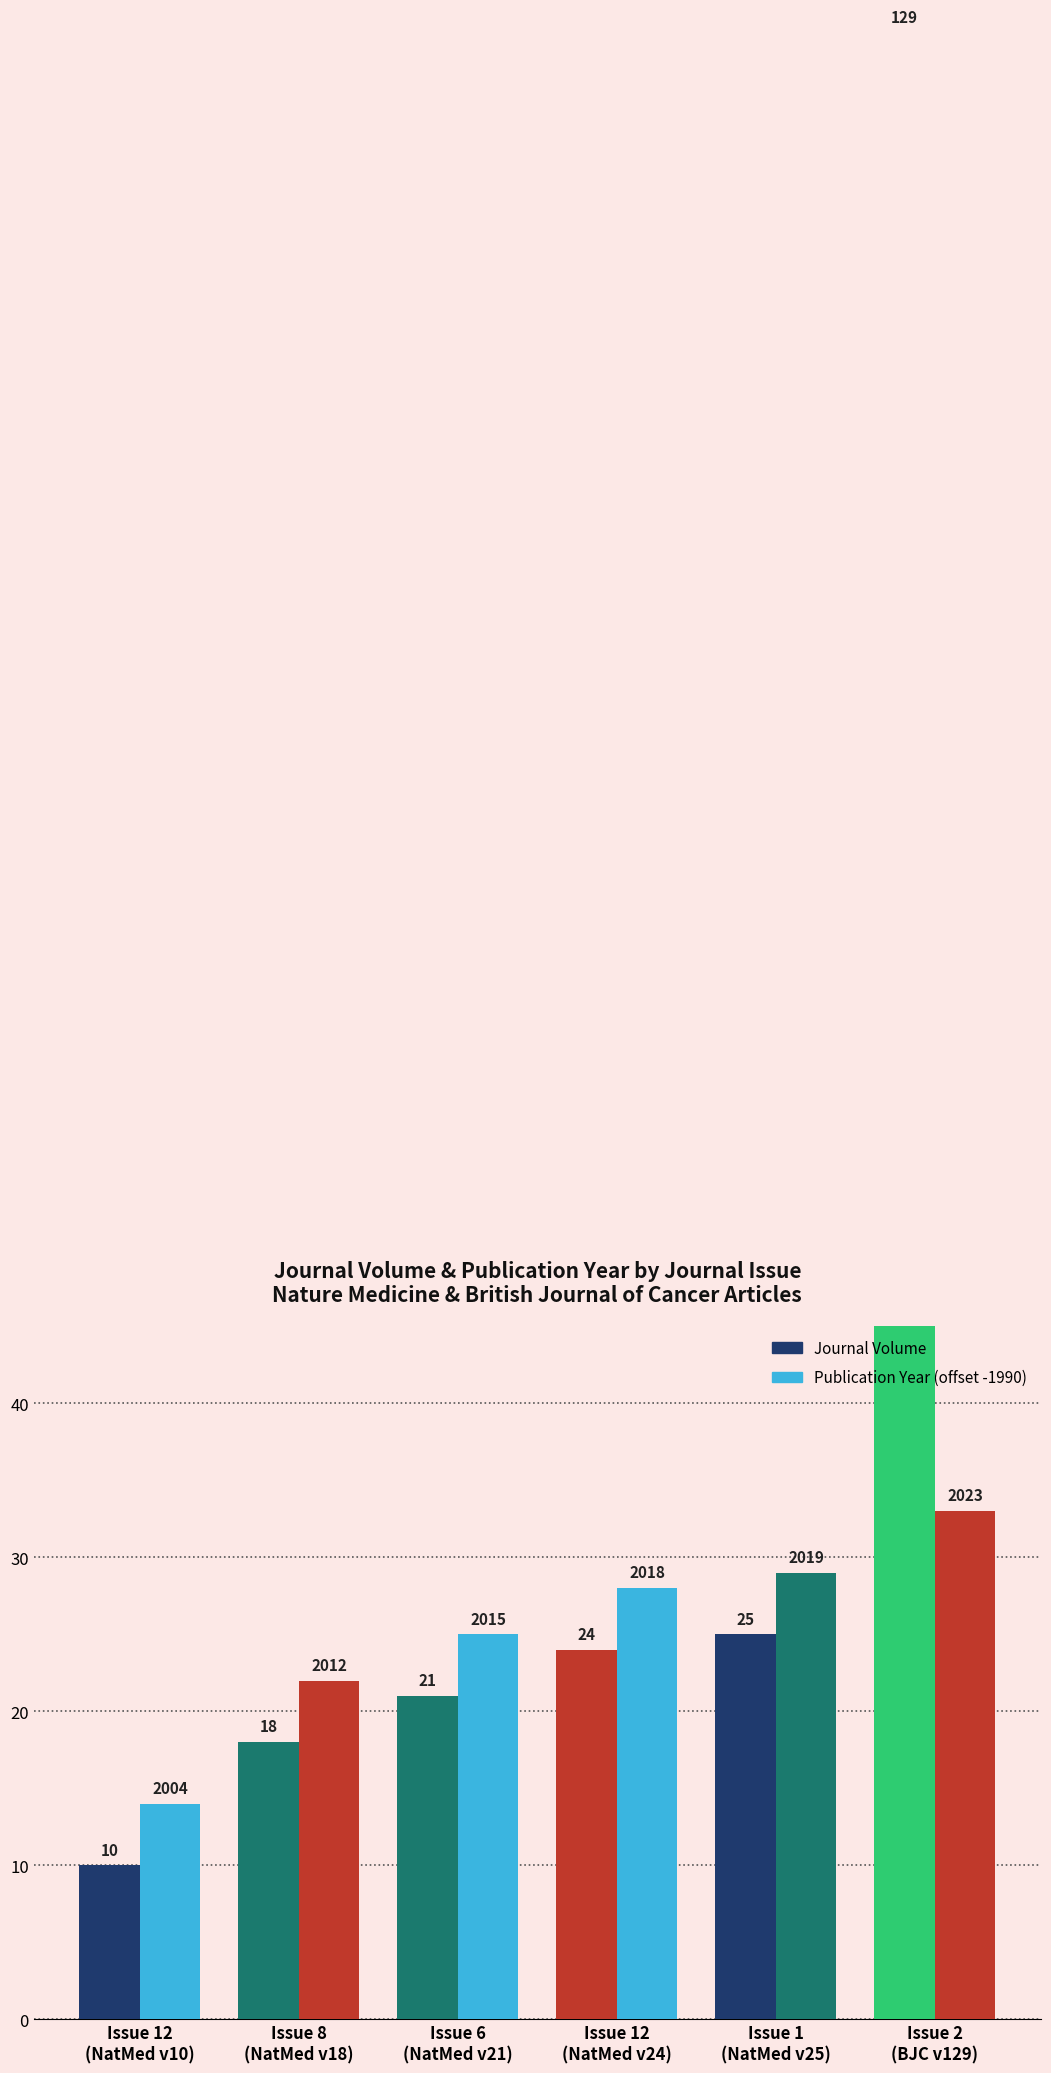

What is the smallest value displayed?

10